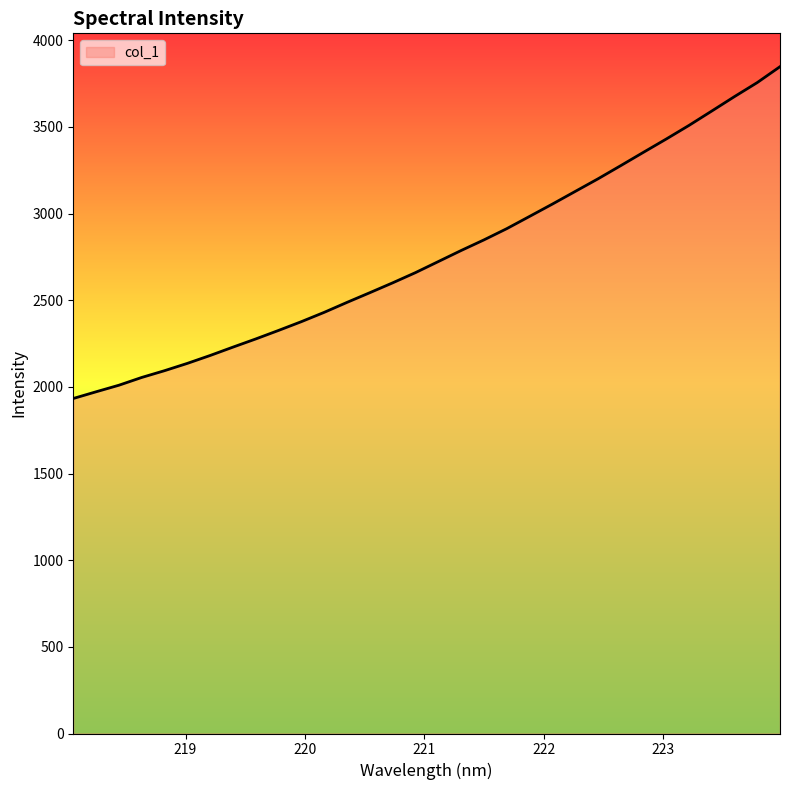

What is the difference between the maximum and minimum values?

1914.5